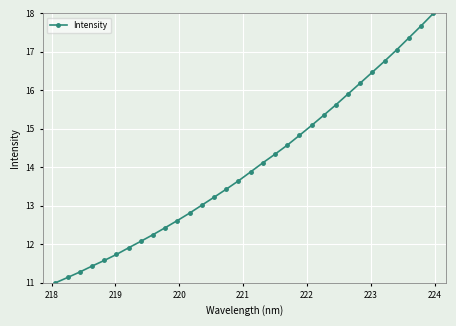

True or false: the data has more than 0 interior local peaks.

False